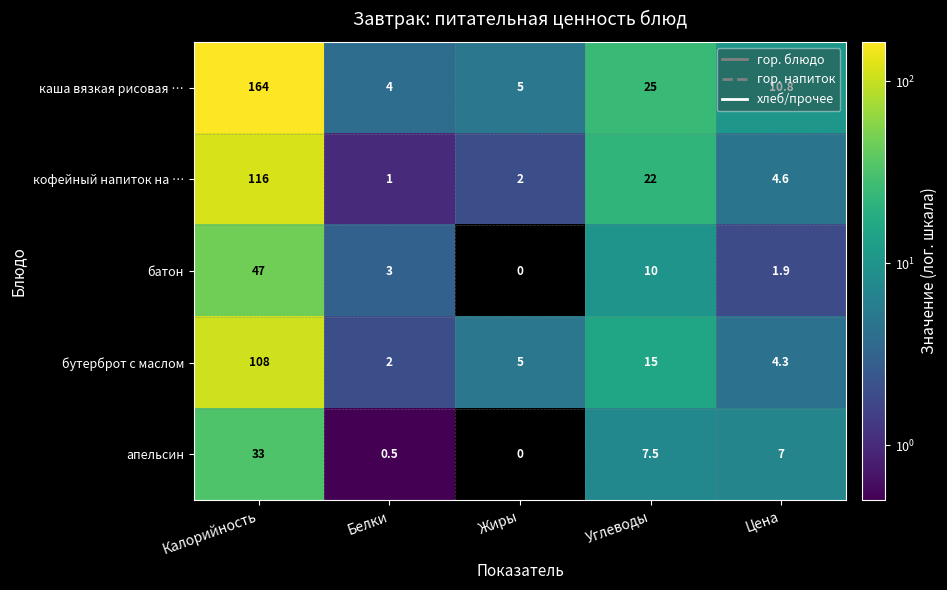

What is the difference between the maximum and minimum values in the бутерброт с маслом series?

106.0